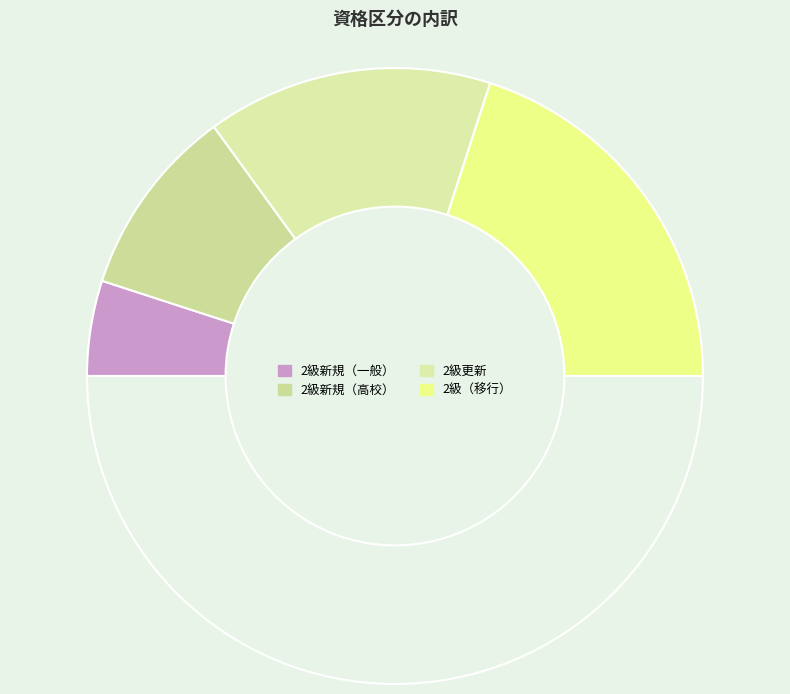

What is the smallest slice in the pie chart?

2級新規（一般）